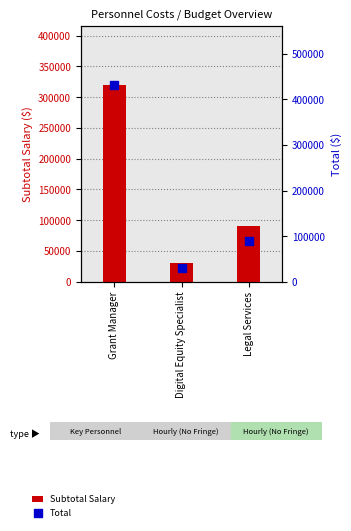

At which category is the sum across all series the highest?

Grant Manager